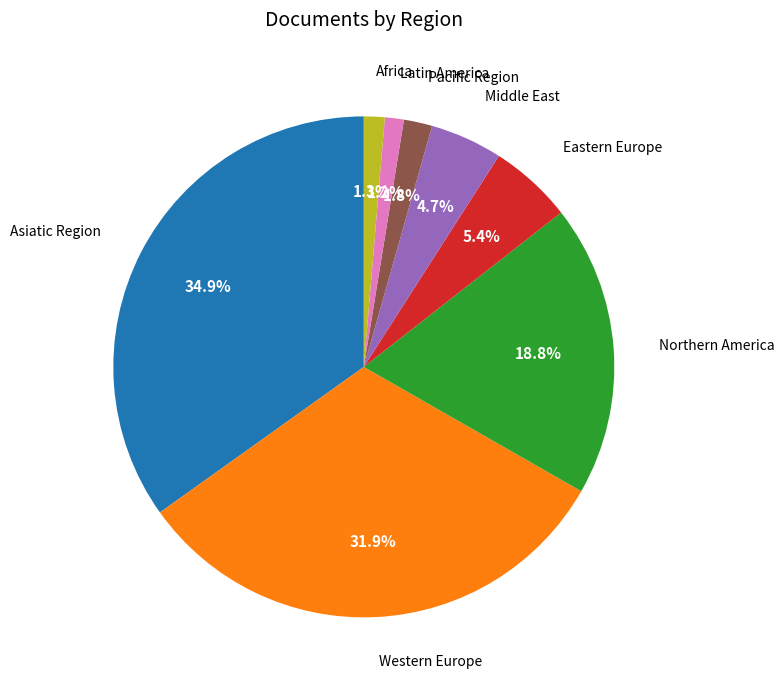

Does any single category account for the majority?

No